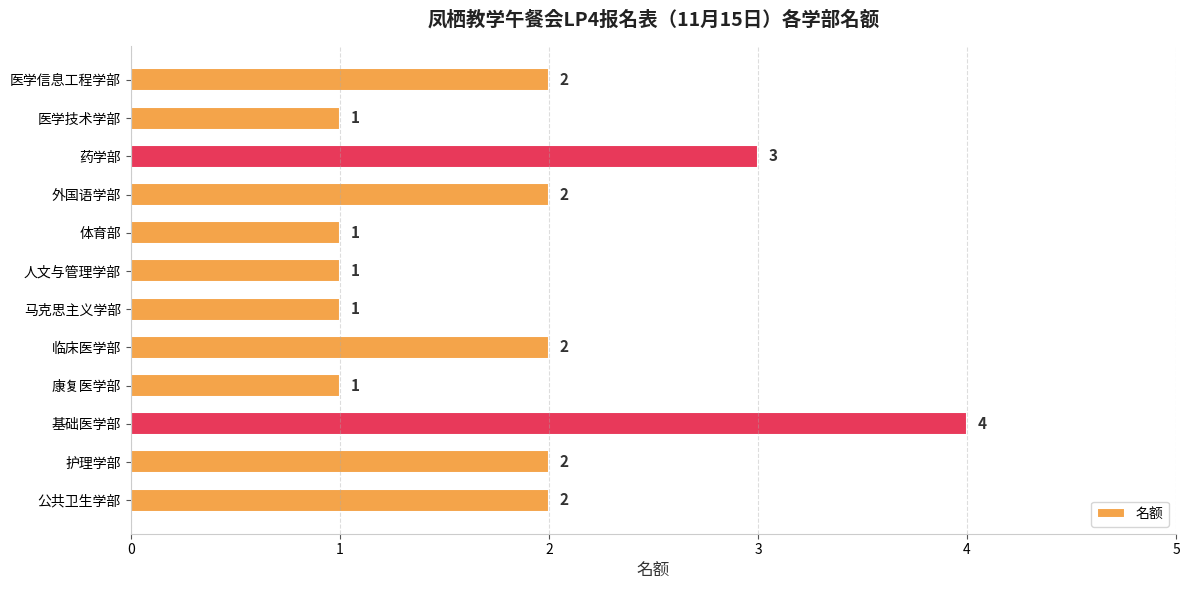

At which category does the chart reach its peak across all series?

基础医学部